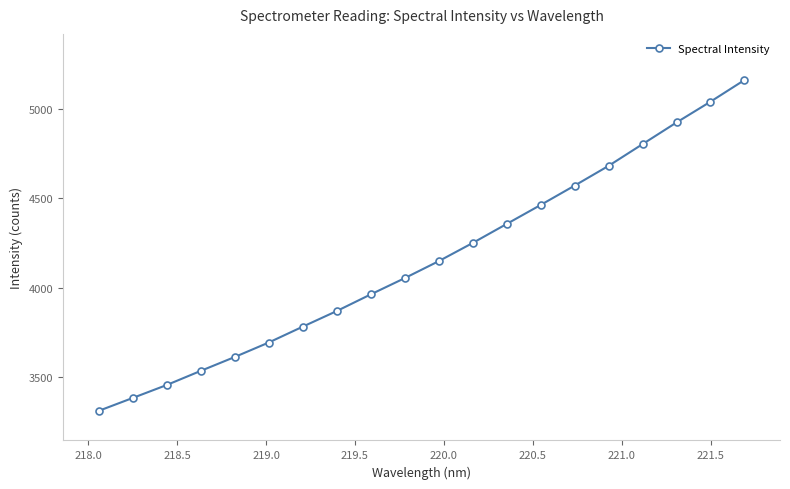

What is the difference between the maximum and second lowest values?

1777.9